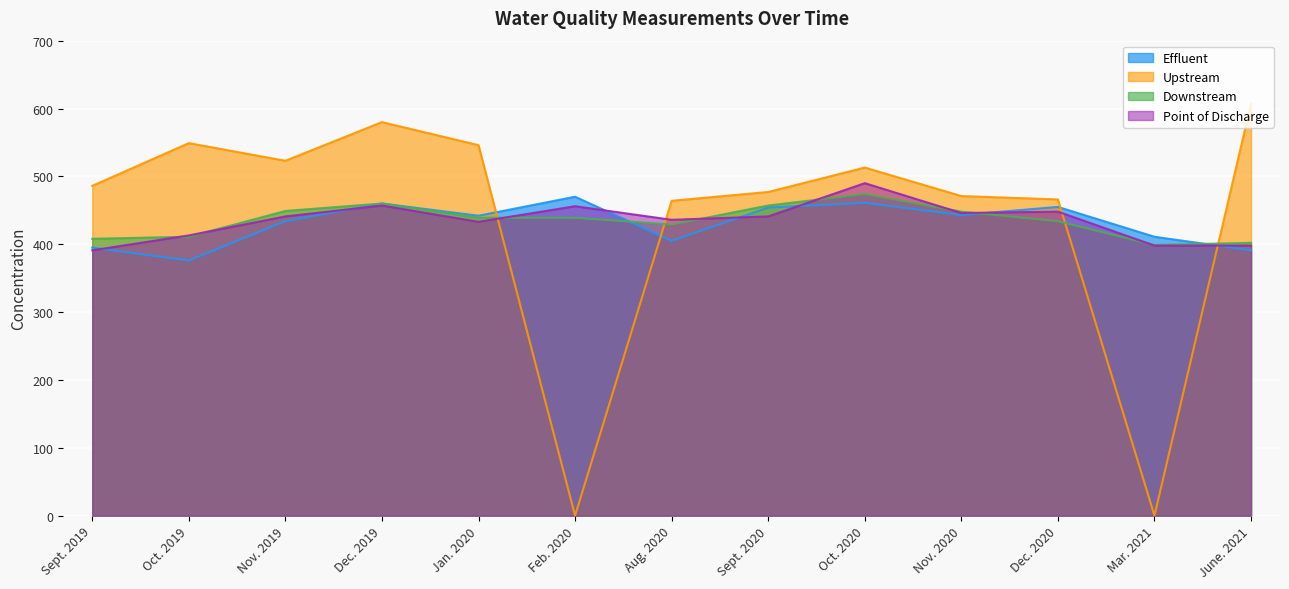

Reading right to left, list all the values displayed in this chart.

Effluent: June. 2021=391	Mar. 2021=411	Dec. 2020=455	Nov. 2020=443	Oct. 2020=461	Sept. 2020=454	Aug. 2020=405	Feb. 2020=470	Jan. 2020=442	Dec. 2019=460	Nov. 2019=434	Oct. 2019=376	Sept. 2019=395
Upstream: June. 2021=607	Mar. 2021=0	Dec. 2020=466	Nov. 2020=471	Oct. 2020=513	Sept. 2020=477	Aug. 2020=464	Feb. 2020=0	Jan. 2020=546	Dec. 2019=580	Nov. 2019=523	Oct. 2019=549	Sept. 2019=486
Downstream: June. 2021=402	Mar. 2021=399	Dec. 2020=434	Nov. 2020=448	Oct. 2020=474	Sept. 2020=457	Aug. 2020=429	Feb. 2020=439	Jan. 2020=439	Dec. 2019=460	Nov. 2019=449	Oct. 2019=411	Sept. 2019=408
Point of Discharge: June. 2021=398	Mar. 2021=398	Dec. 2020=448	Nov. 2020=446	Oct. 2020=490	Sept. 2020=441	Aug. 2020=436	Feb. 2020=456	Jan. 2020=433	Dec. 2019=457	Nov. 2019=441	Oct. 2019=413	Sept. 2019=391